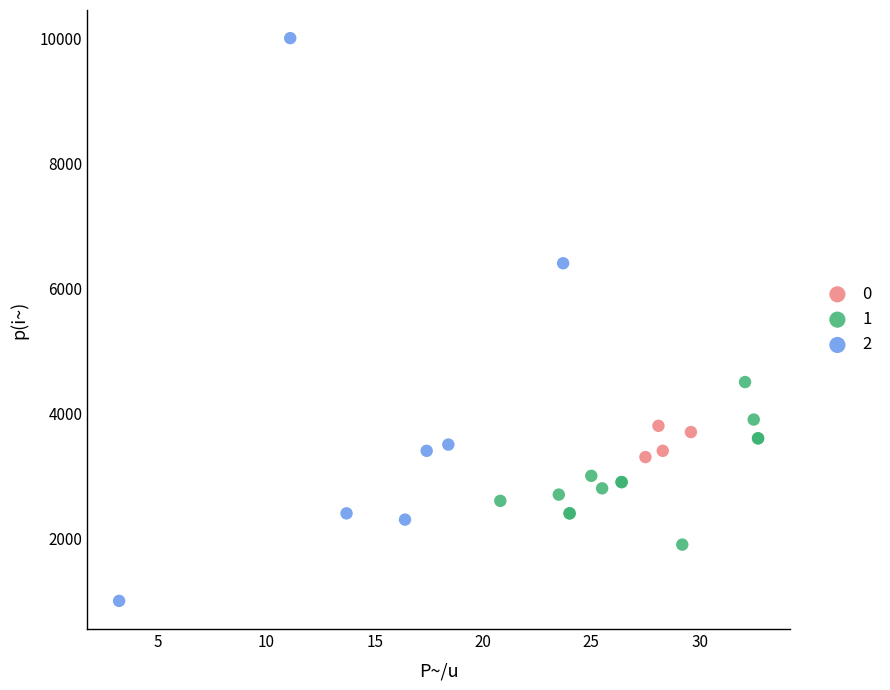

Which series contains the highest Y value?

2